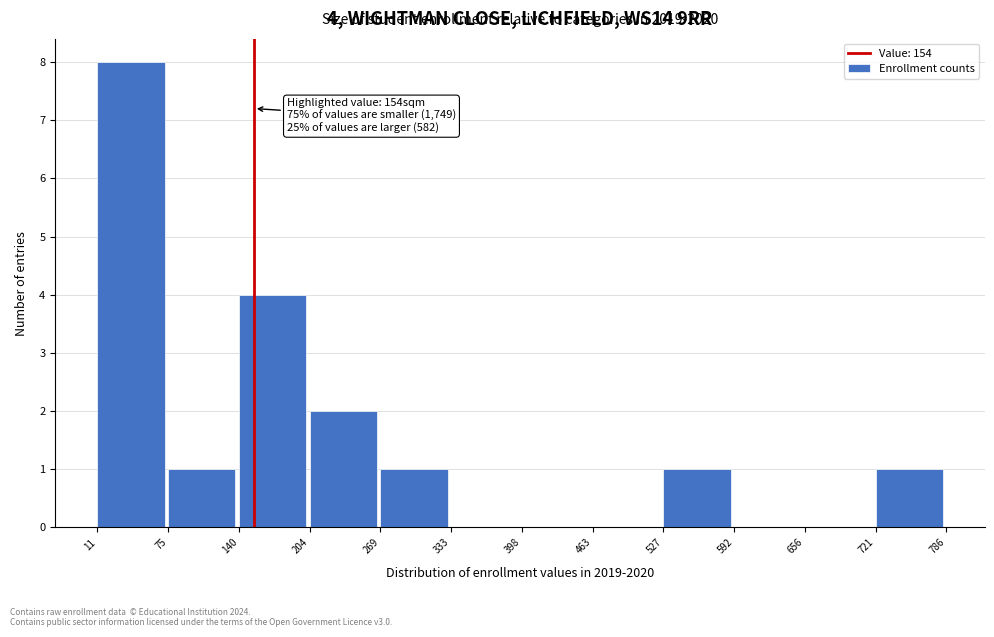

Over which range of the x-axis is the bar tallest?

11 to 75